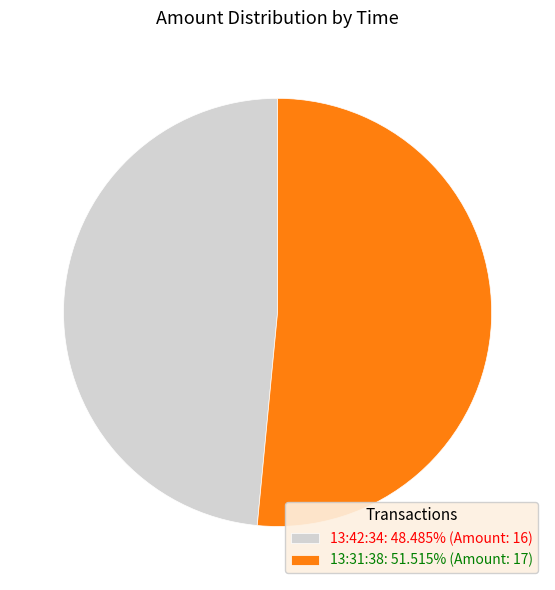

Rank the categories by value from highest to lowest.

13:31:38, 13:42:34